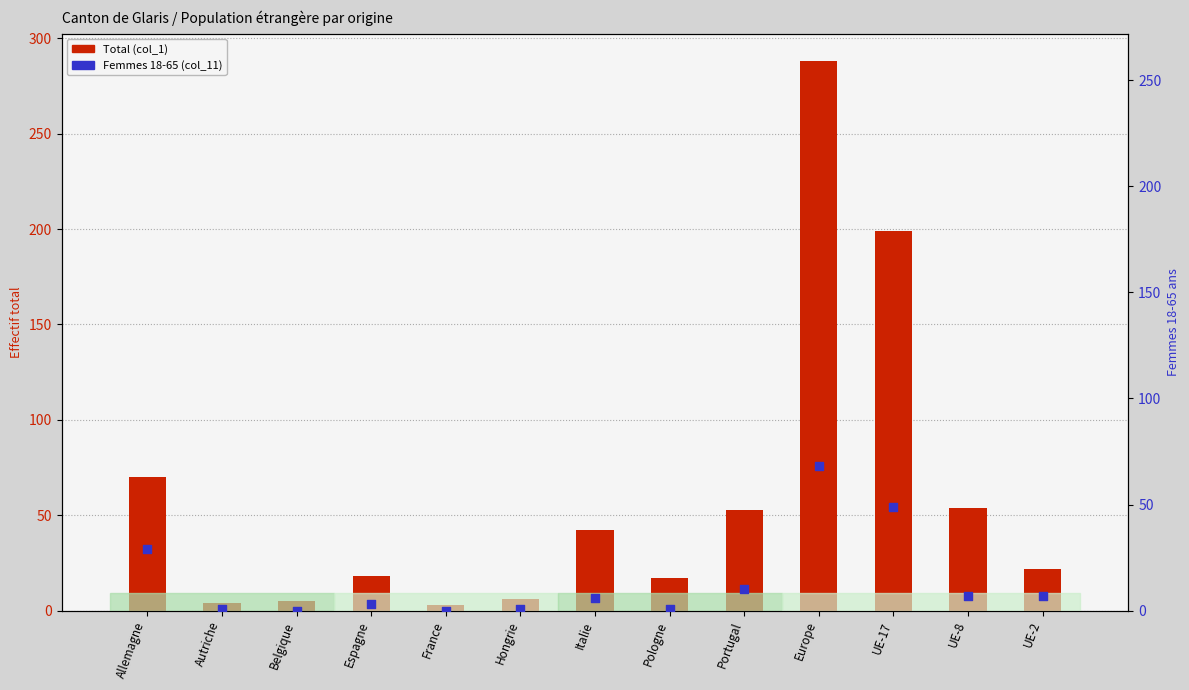

What is the total value across all series at Espagne?

21